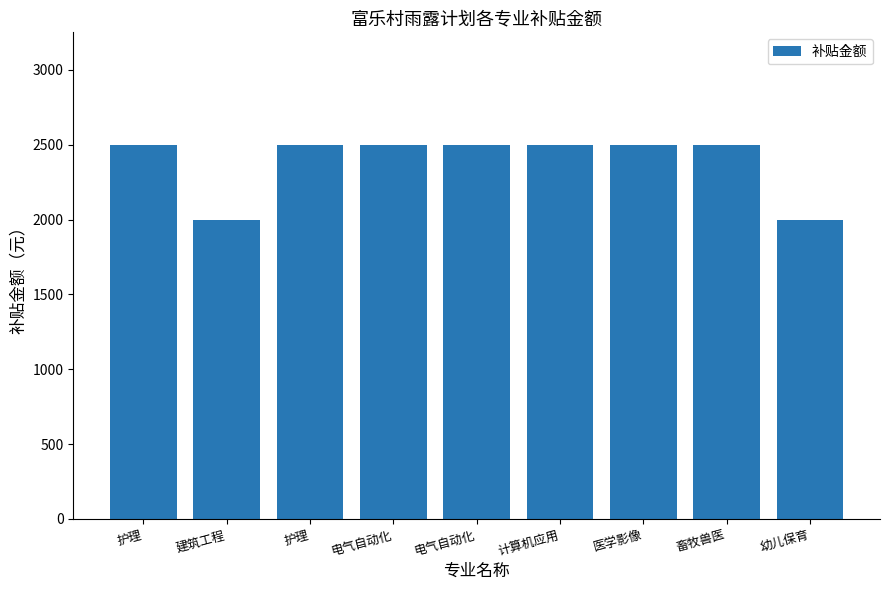

What is the sum of all values?

21500